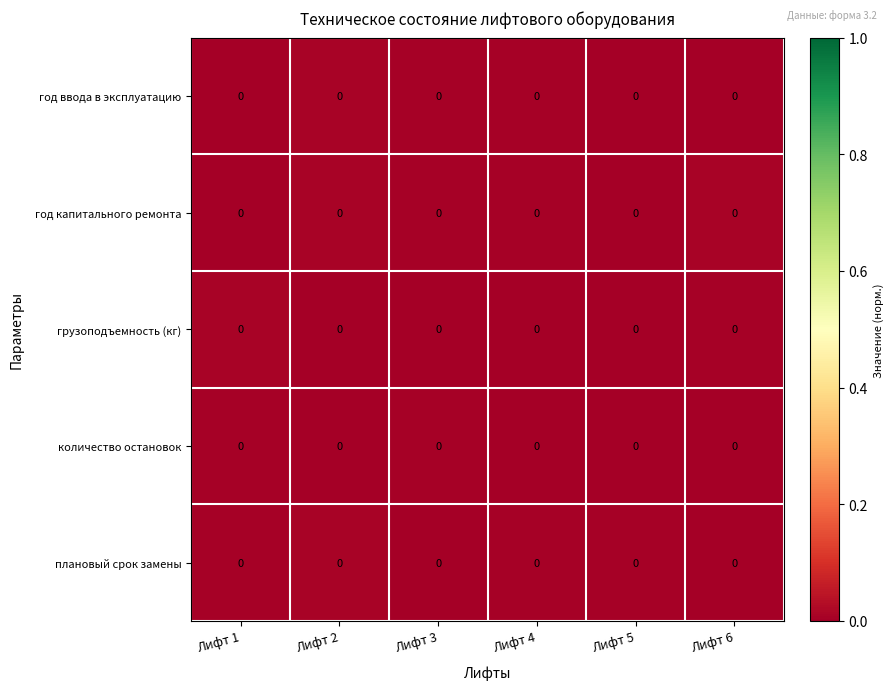

Reading left to right, list all the values displayed in this chart.

год ввода в эксплуатацию: Лифт 1=0.0	Лифт 2=0.0	Лифт 3=0.0	Лифт 4=0.0	Лифт 5=0.0	Лифт 6=0.0
год капитального ремонта: Лифт 1=0.0	Лифт 2=0.0	Лифт 3=0.0	Лифт 4=0.0	Лифт 5=0.0	Лифт 6=0.0
грузоподъемность (кг): Лифт 1=0.0	Лифт 2=0.0	Лифт 3=0.0	Лифт 4=0.0	Лифт 5=0.0	Лифт 6=0.0
количество остановок: Лифт 1=0.0	Лифт 2=0.0	Лифт 3=0.0	Лифт 4=0.0	Лифт 5=0.0	Лифт 6=0.0
плановый срок замены: Лифт 1=0.0	Лифт 2=0.0	Лифт 3=0.0	Лифт 4=0.0	Лифт 5=0.0	Лифт 6=0.0